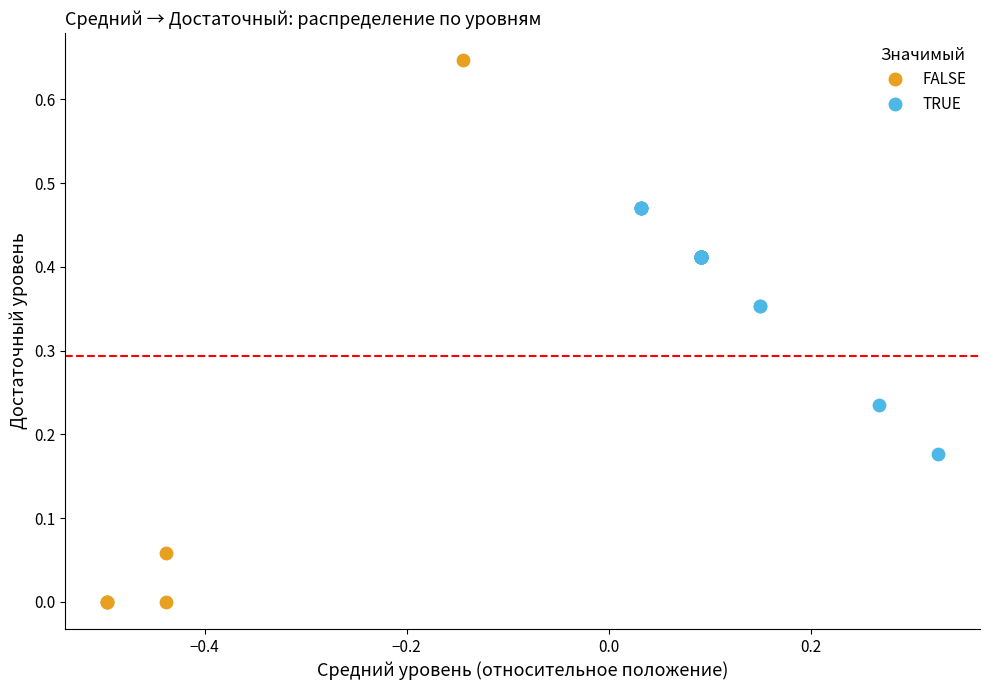

Which series contains the highest Y value?

FALSE